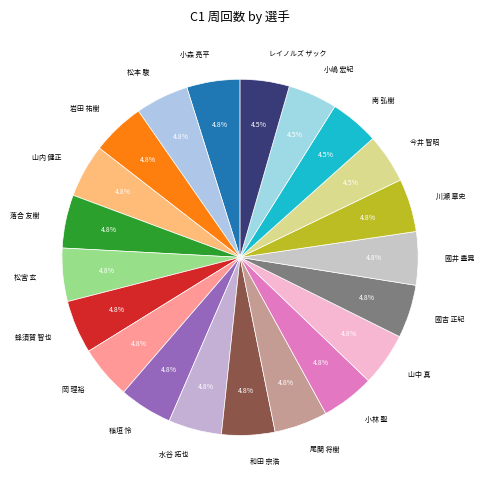

How many segments does this pie chart have?

21